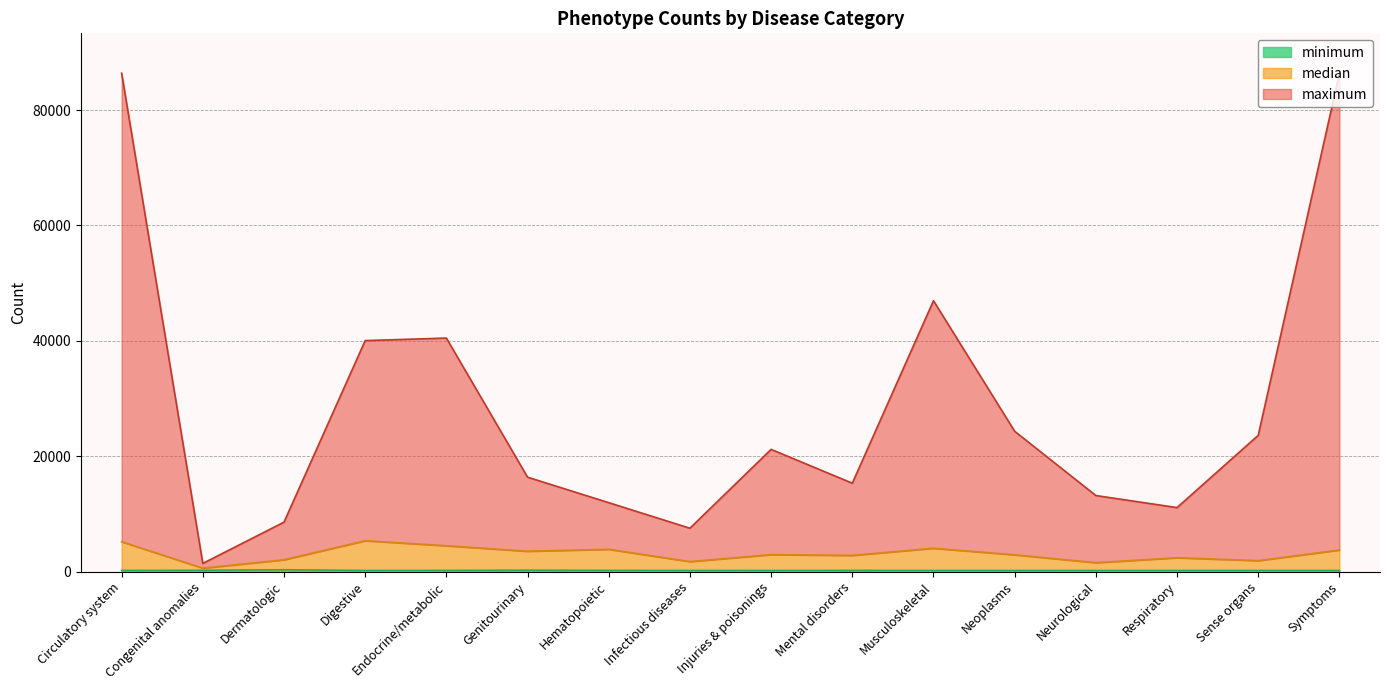

Count the number of categories in the chart.

16